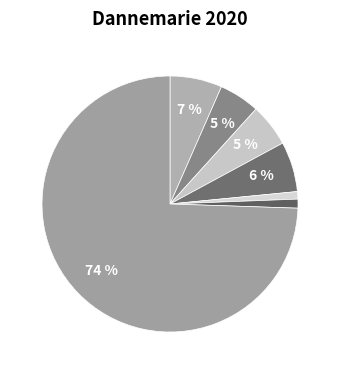

How many slices are in this pie chart?

7